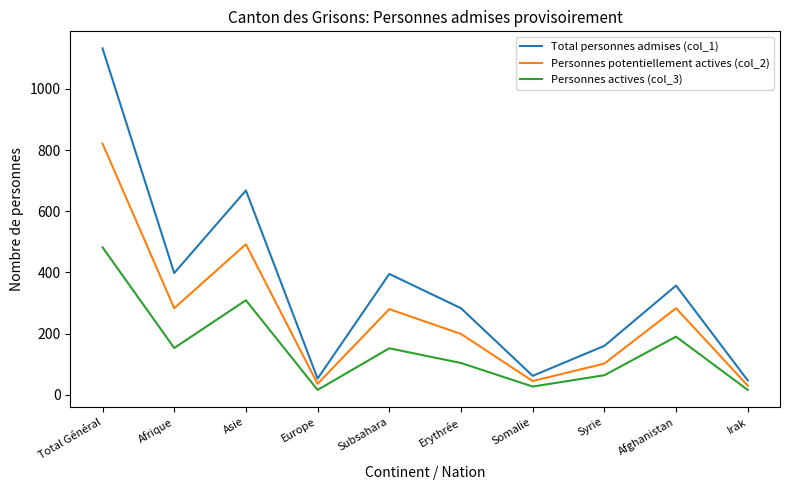

Is the value of Personnes potentiellement actives (col_2) at Afrique greater than the value of Personnes actives (col_3) at Somalie?

Yes